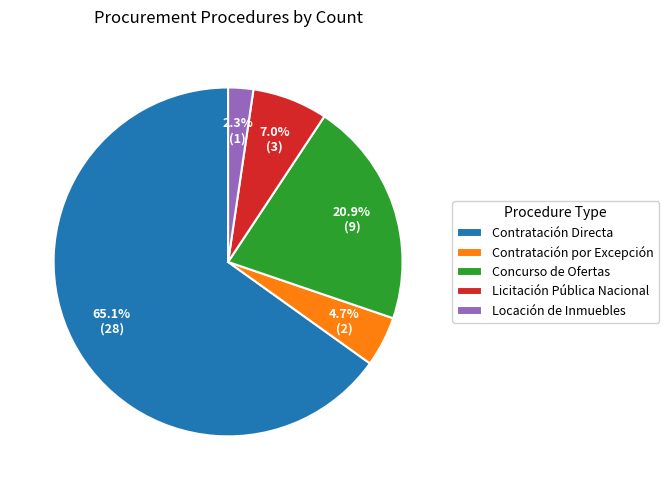

To the nearest percent, what is the difference between the Contratación Directa and Concurso de Ofertas slice percentages?

44%